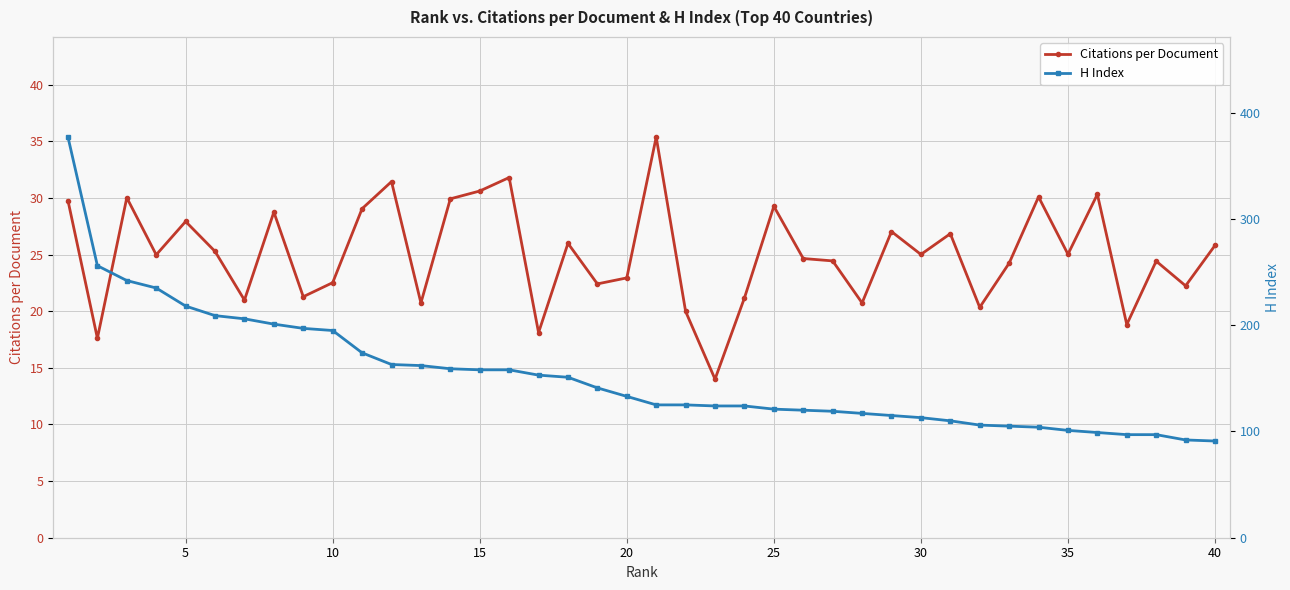

True or false: H Index has more than 0 interior local peaks.

False